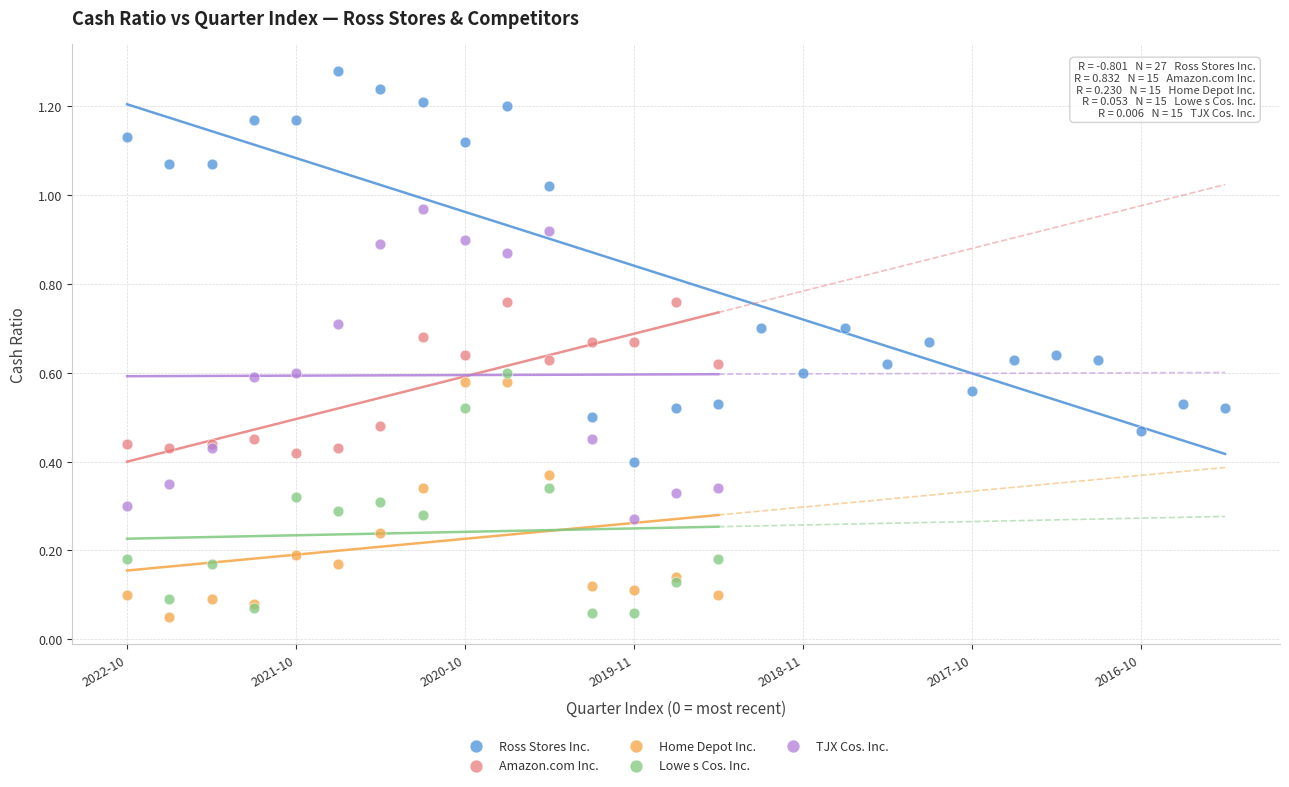

Which series has the widest spread of Y values?

Ross Stores Inc.